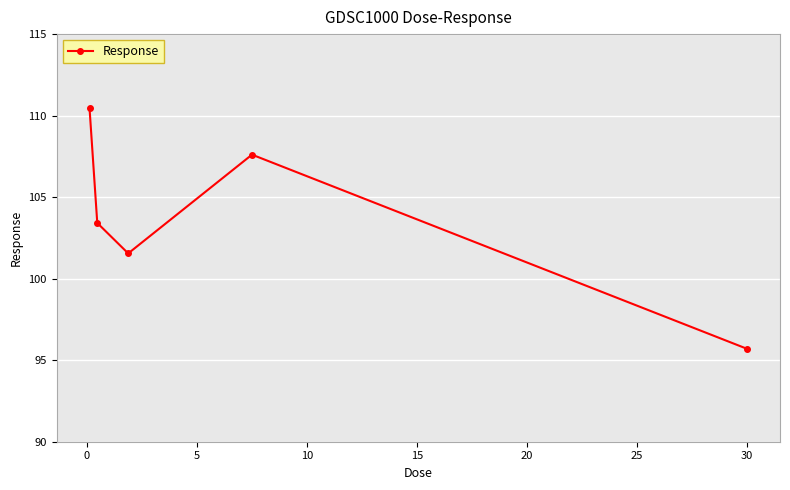

What is the smallest value displayed?

95.7